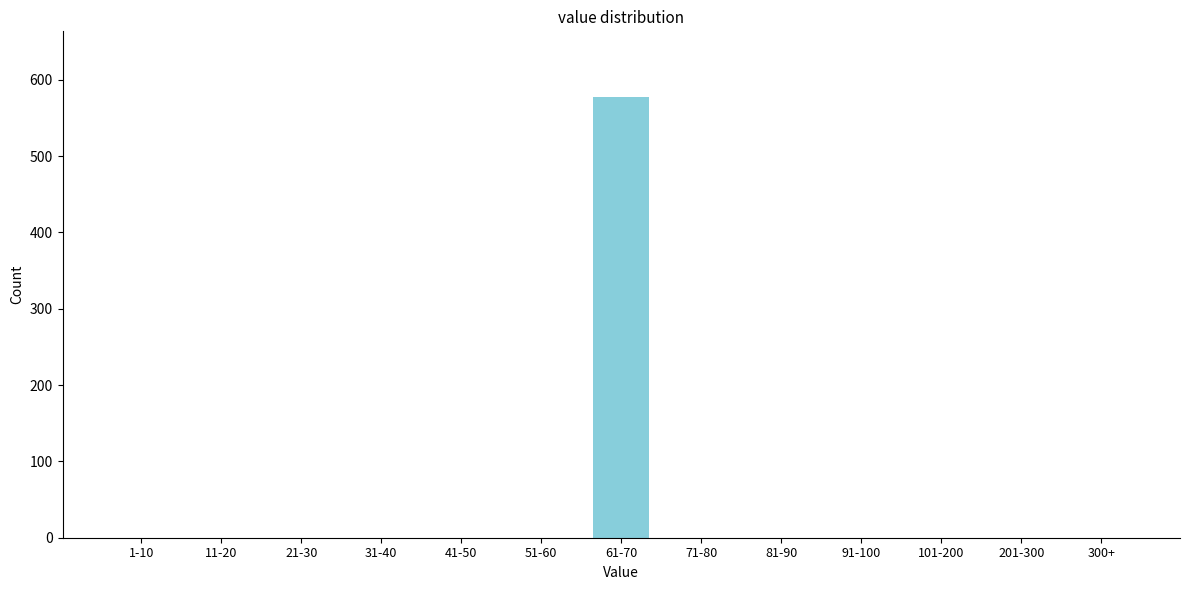

Reading left to right, extract all data points from this chart.

1-10=0	11-20=0	21-30=0	31-40=0	41-50=0	51-60=0	61-70=577	71-80=0	81-90=0	91-100=0	101-200=0	201-300=0	300+=0